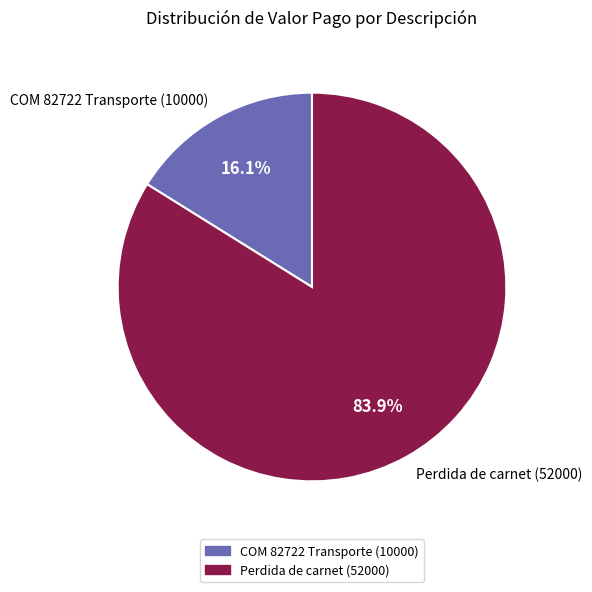

To the nearest percent, what is the combined percentage of COM 82722 Transporte (10000) and Perdida de carnet (52000)?

100%